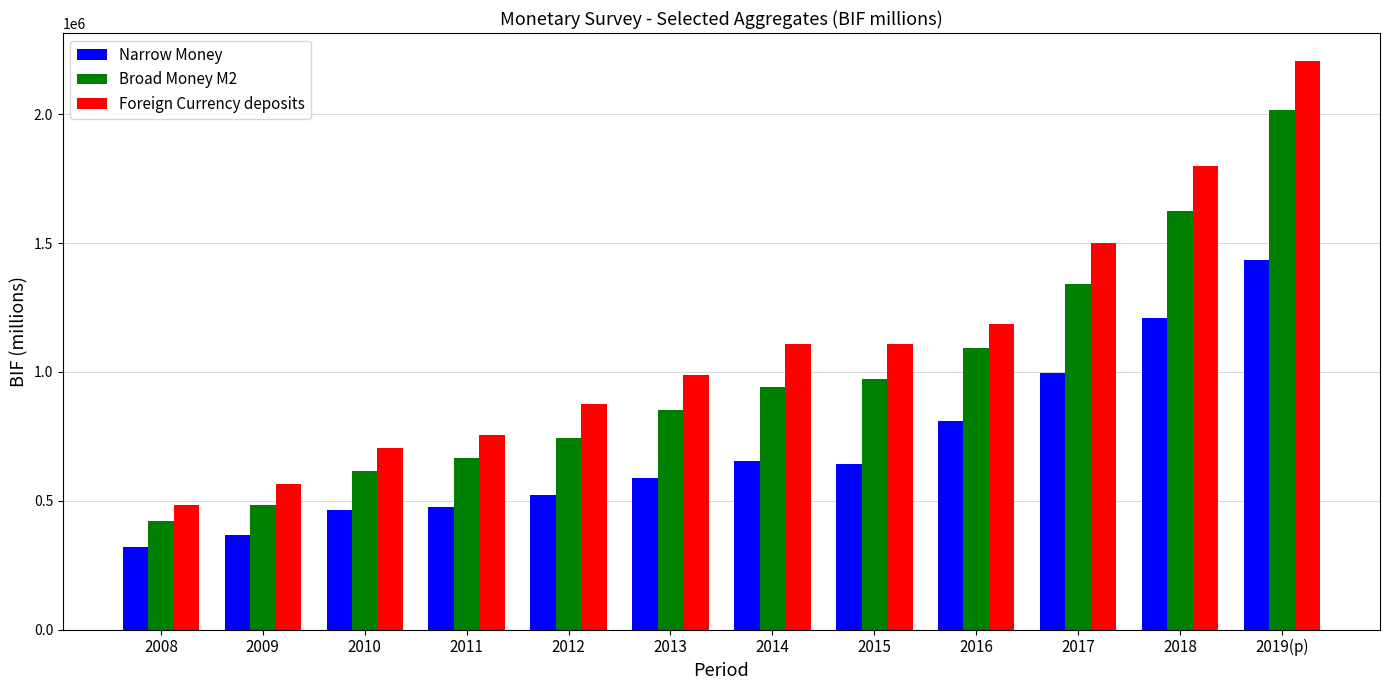

What is the maximum value for Narrow Money?

1432533.8